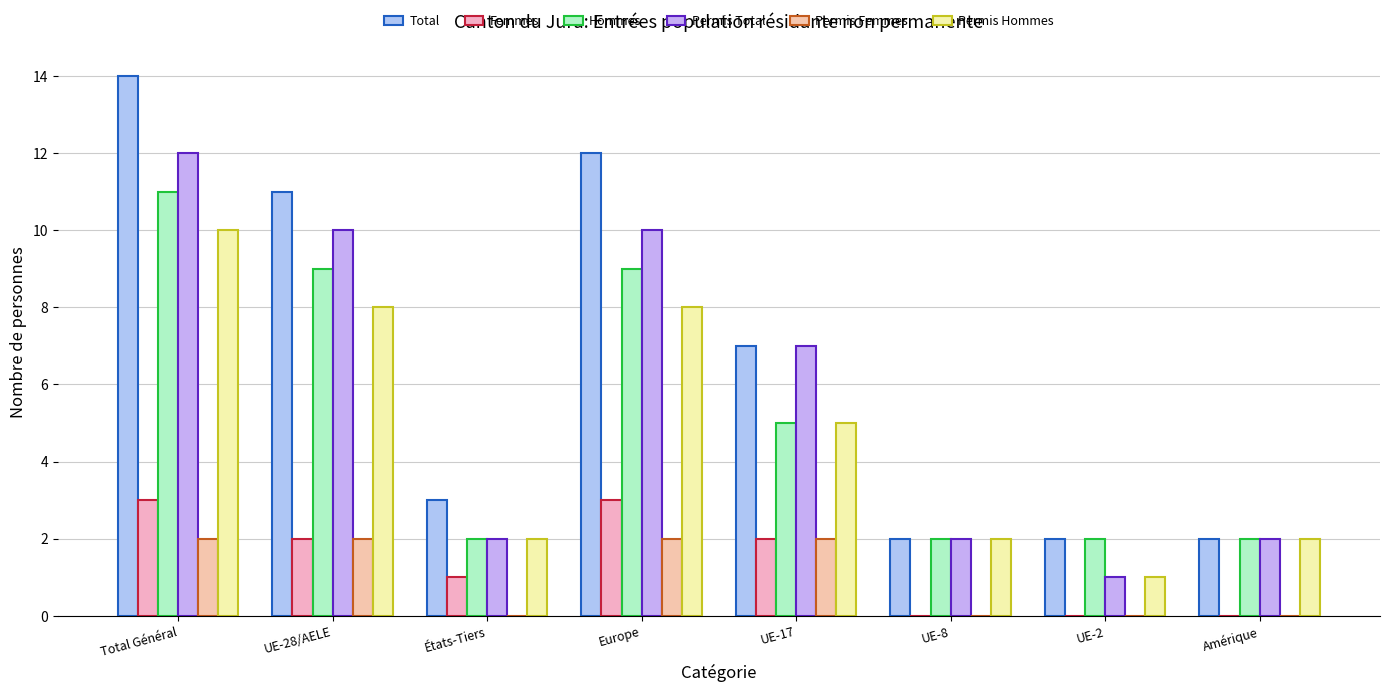

Reading left to right, transcribe all the data shown in this chart.

Total: 14	11	3	12	7	2	2	2
Femmes: 3	2	1	3	2	0	0	0
Hommes: 11	9	2	9	5	2	2	2
Permis Total: 12	10	2	10	7	2	1	2
Permis Femmes: 2	2	0	2	2	0	0	0
Permis Hommes: 10	8	2	8	5	2	1	2